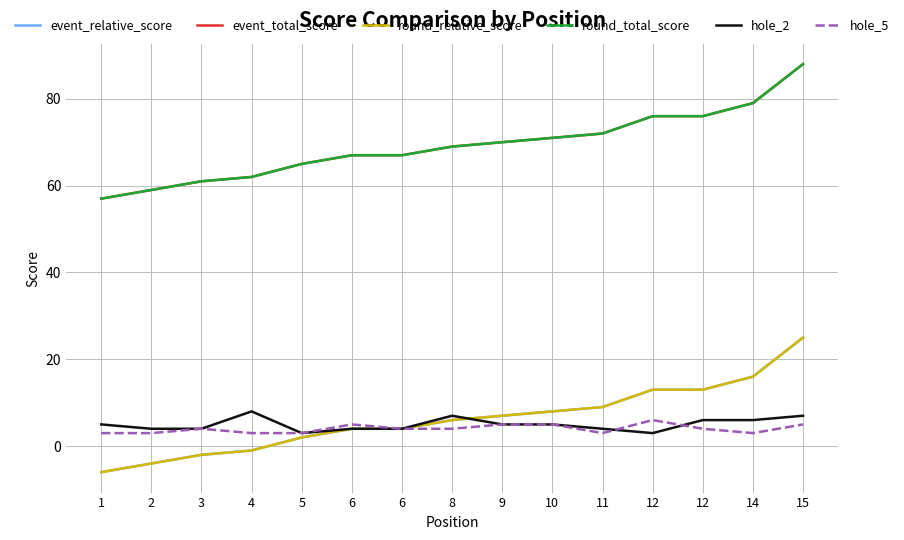

At which label does hole_2 first exceed 5?

4